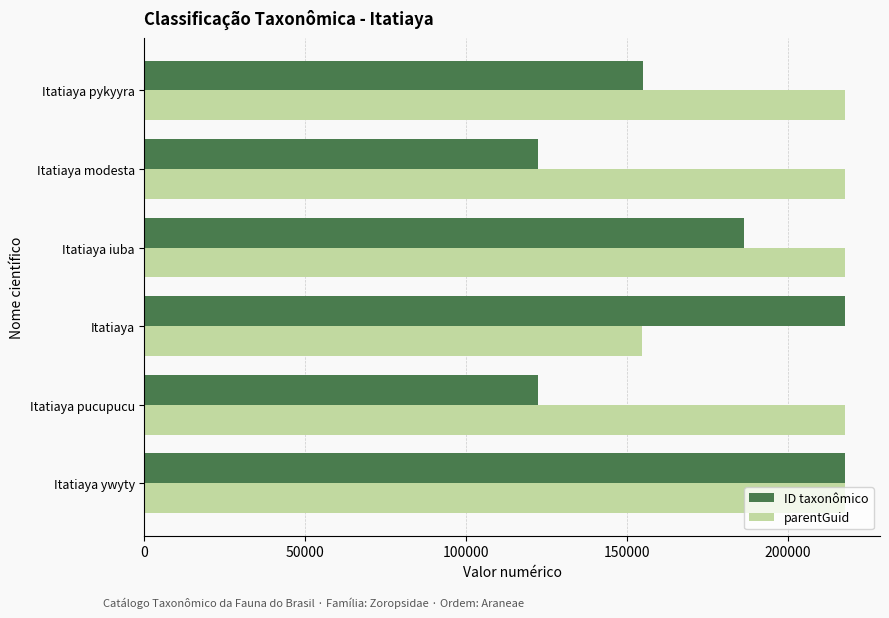

What is the approximate value of ID taxonômico at Itatiaya modesta?

122344